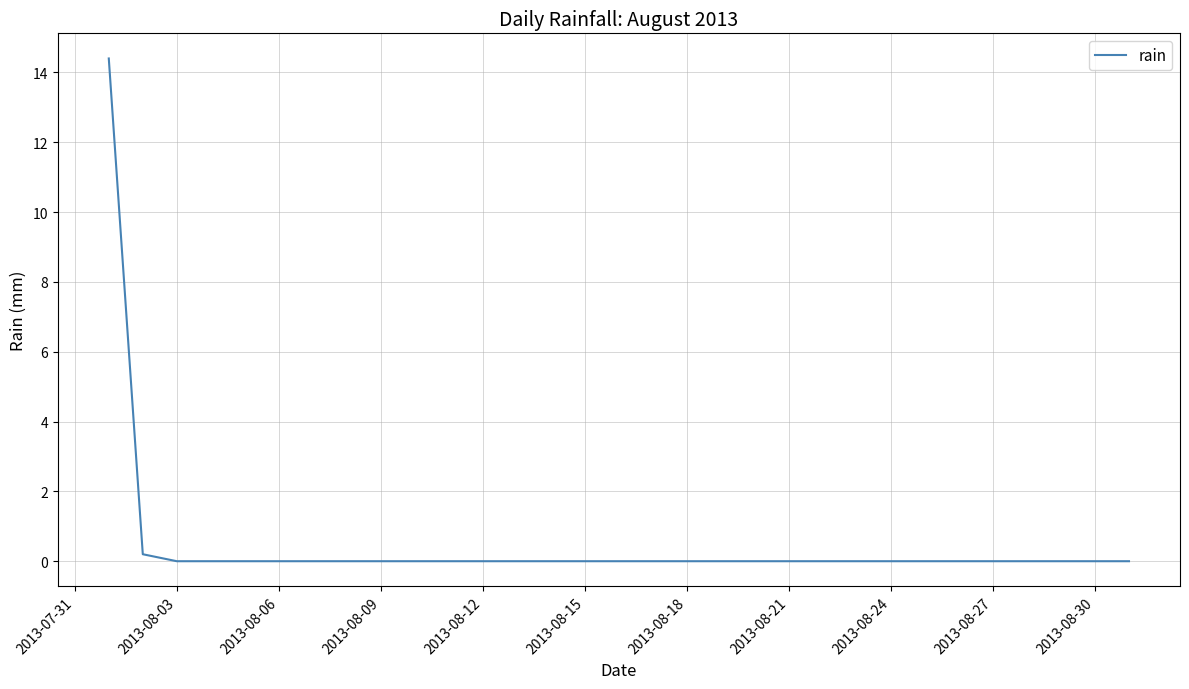

True or false: the data shows 0.0 at 2013-08-12.

True